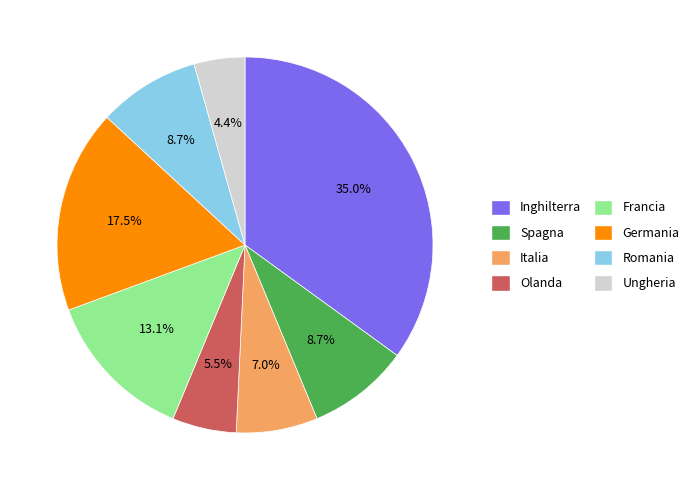

What is the ratio of the value at Spagna to the value at Italia?

1.2